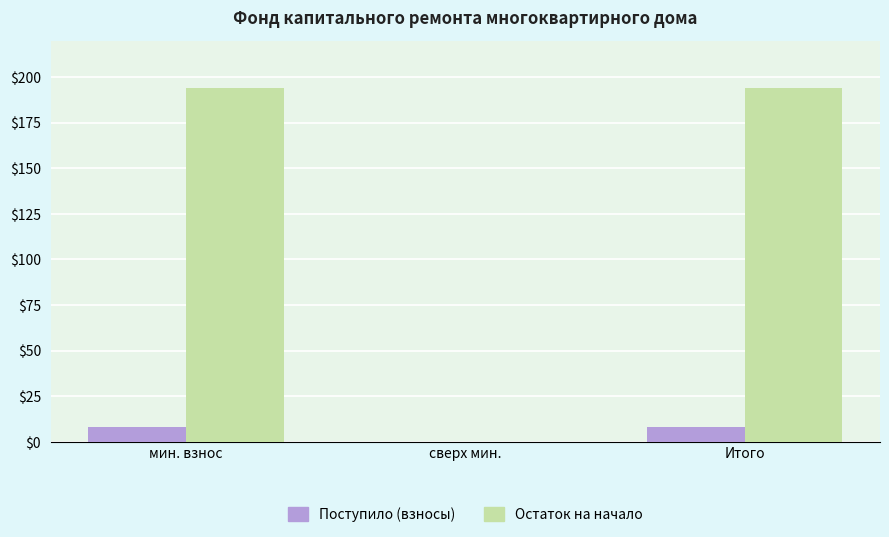

How many groups of bars are there?

3